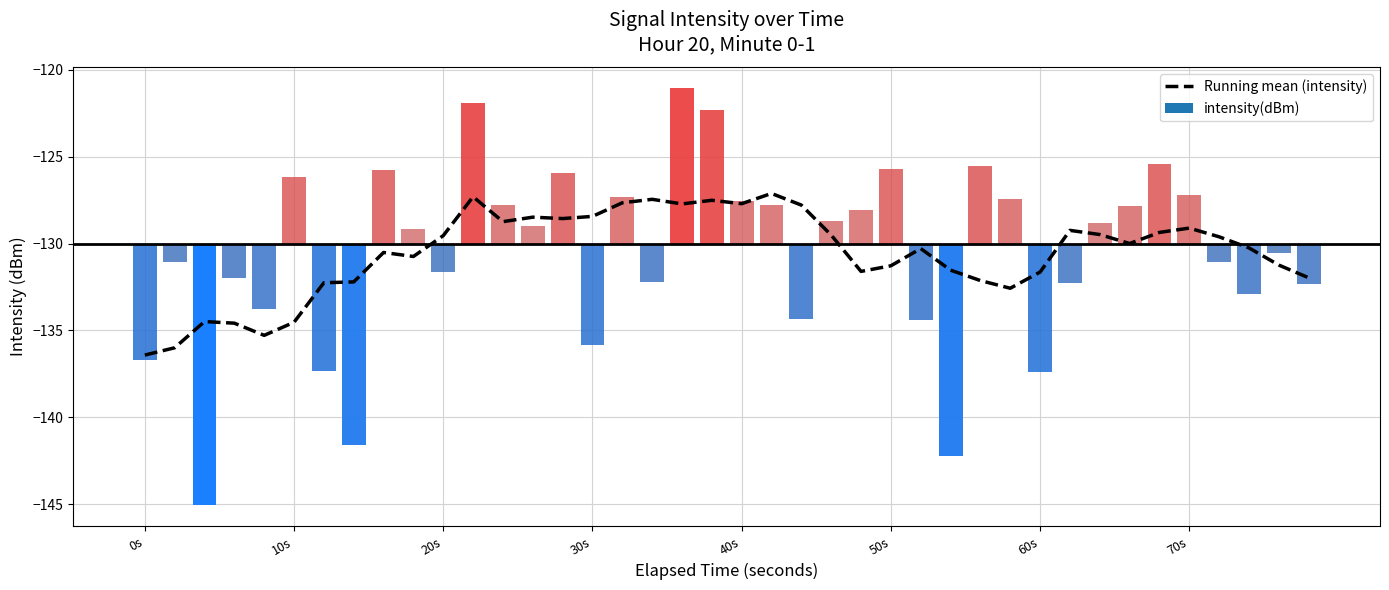

What is the lowest value of the Running mean (intensity) series?

-136.4